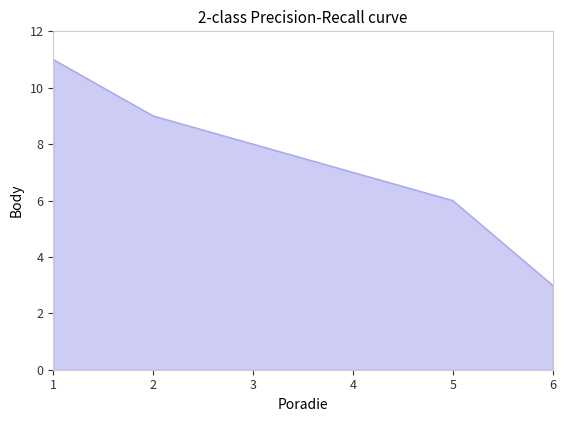

Count the values in the range 6 to 9.

4